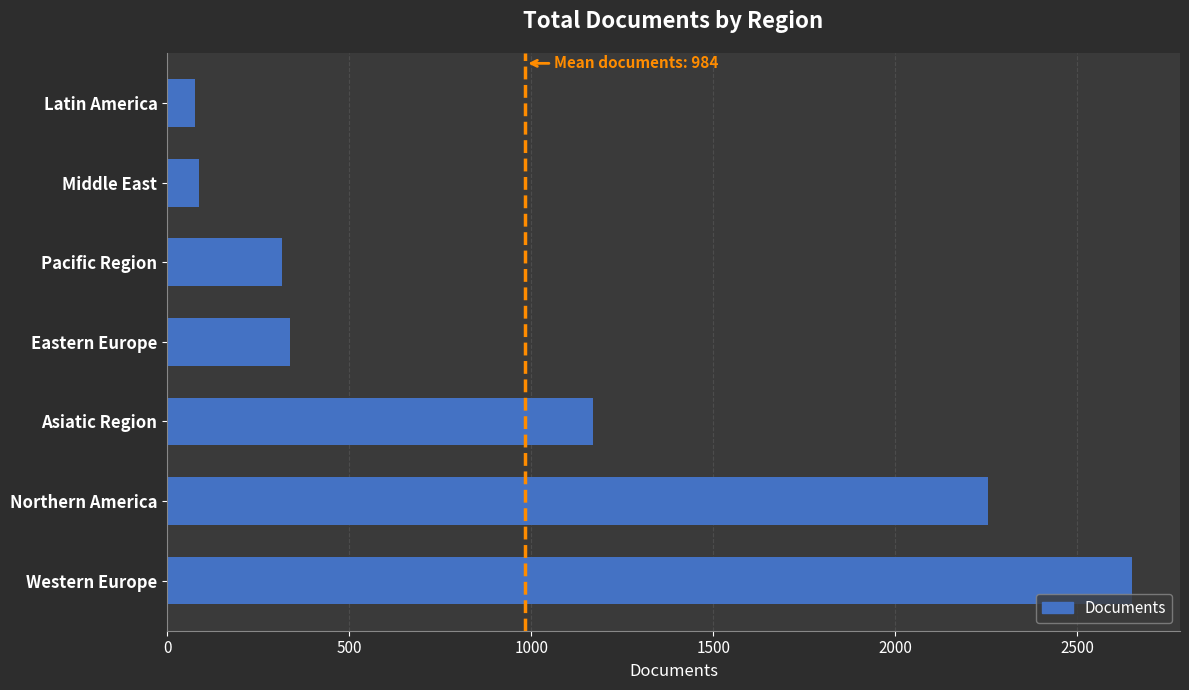

What is the ratio of the value at Middle East to the value at Latin America?

1.1